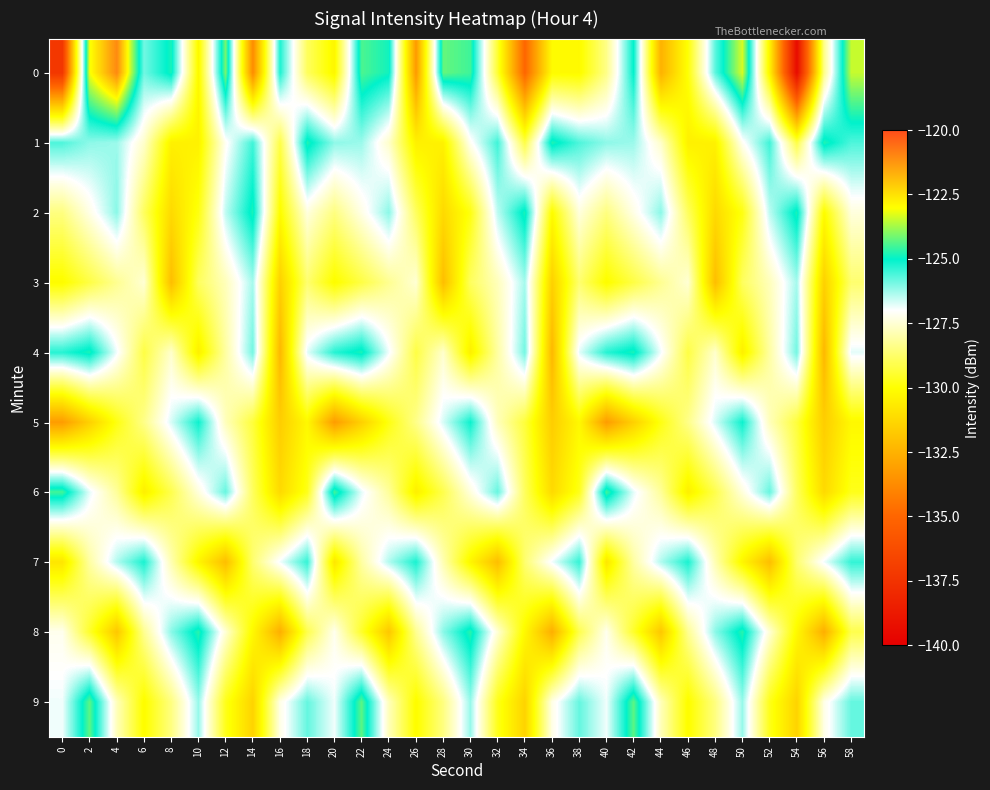

What is the difference between the highest and lowest values at 18?

5.4